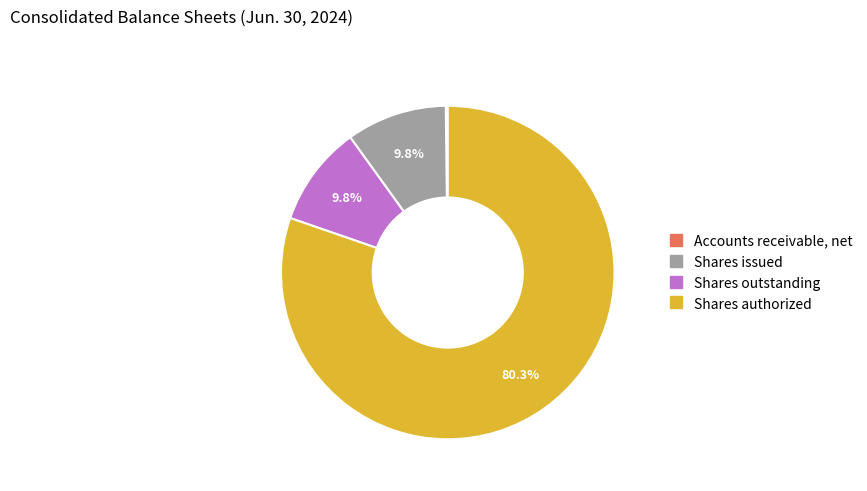

Does Shares issued represent more than half of the total?

No